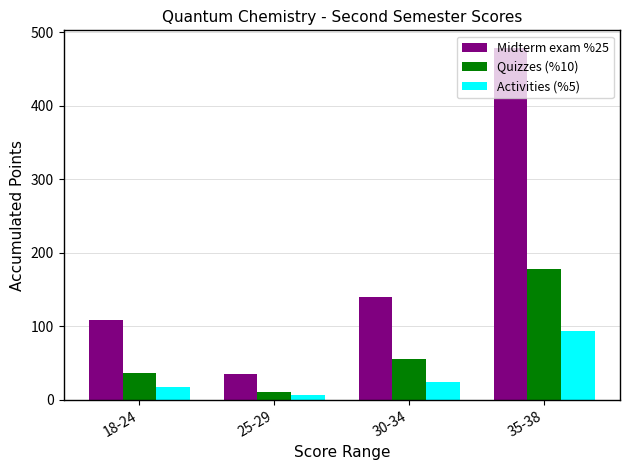

How many data points does each series have?

4